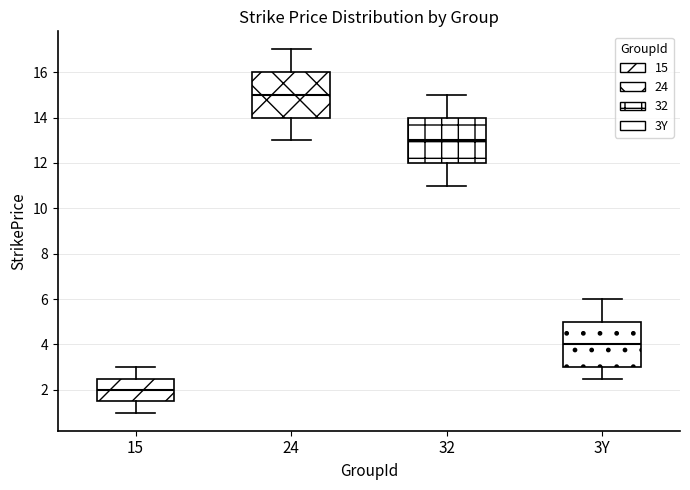

Where does the lower whisker of the box for 24 end on the y-axis? The values are not printed on the chart, so give them approximately, as read against the axis.

13.0